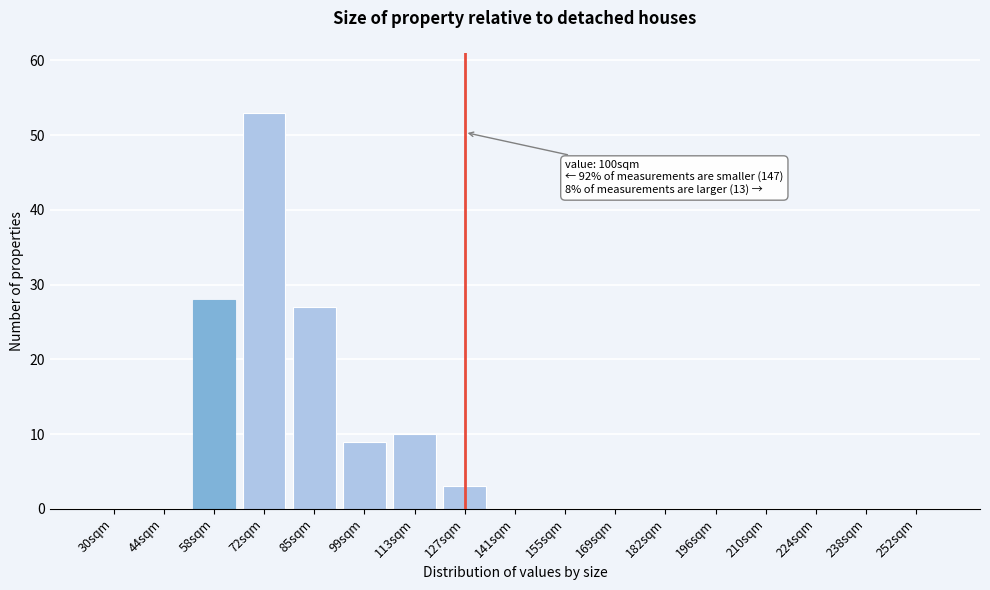

Reading right to left, transcribe all the data shown in this chart.

252sqm=0	238sqm=0	224sqm=0	210sqm=0	196sqm=0	182sqm=0	169sqm=0	155sqm=0	141sqm=0	127sqm=3	113sqm=10	99sqm=9	85sqm=27	72sqm=53	58sqm=28	44sqm=0	30sqm=0